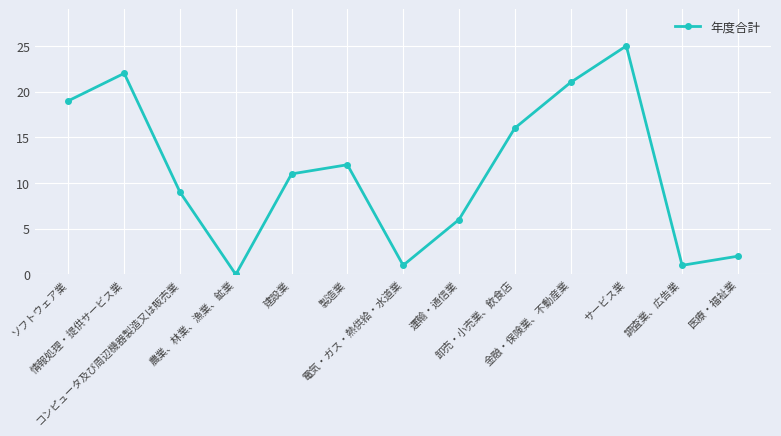

How many positive values are there?

12